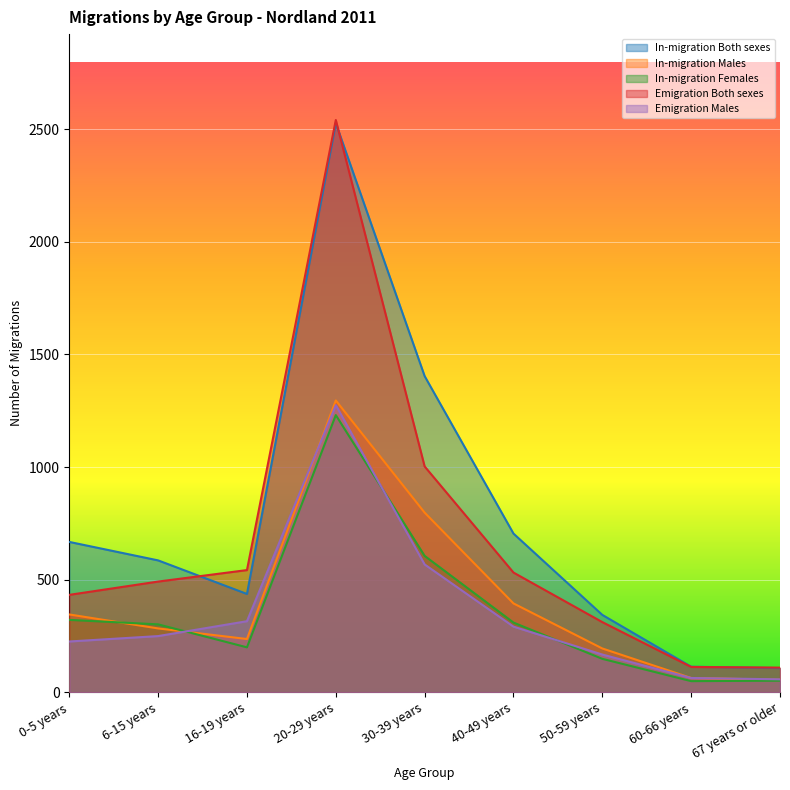

What is the label of the 1st point from the right?

67 years or older